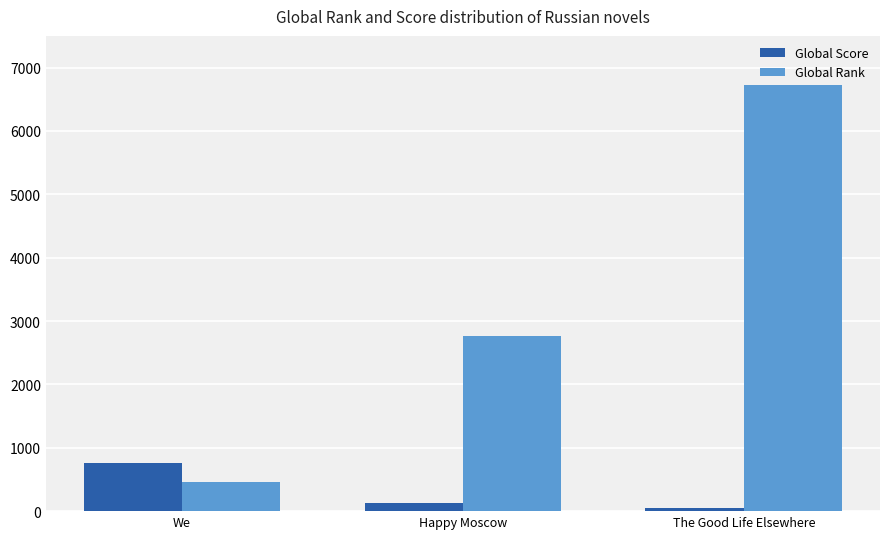

At how many categories does at least one series exceed 3284?

1